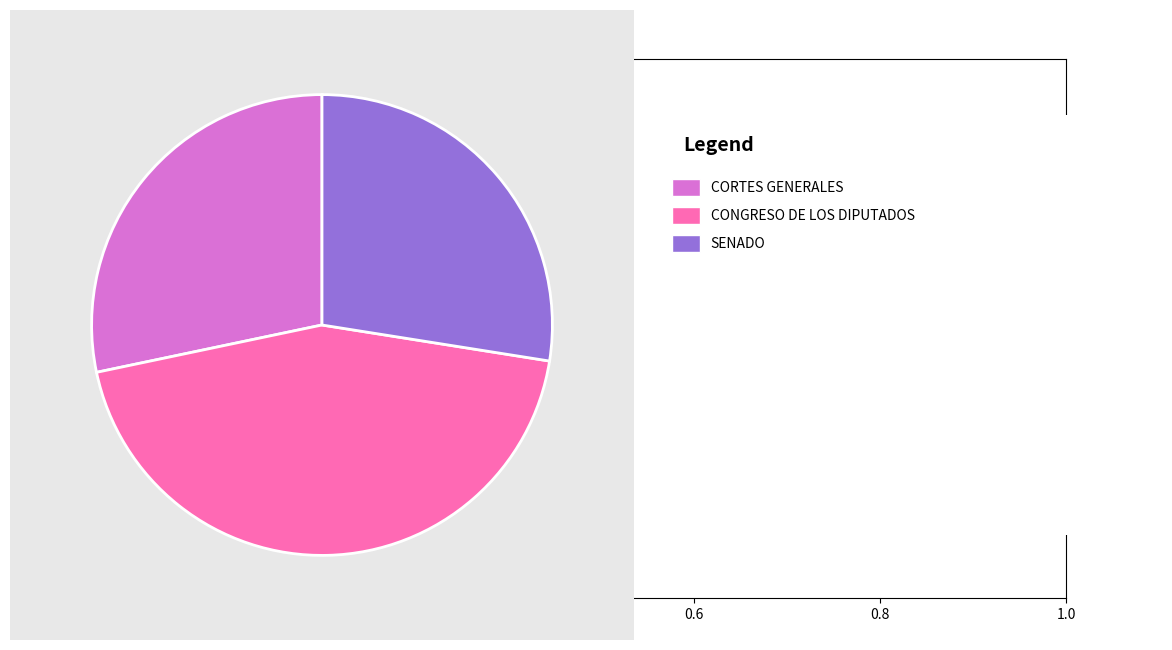

Is there any slice that represents more than half of the pie?

No